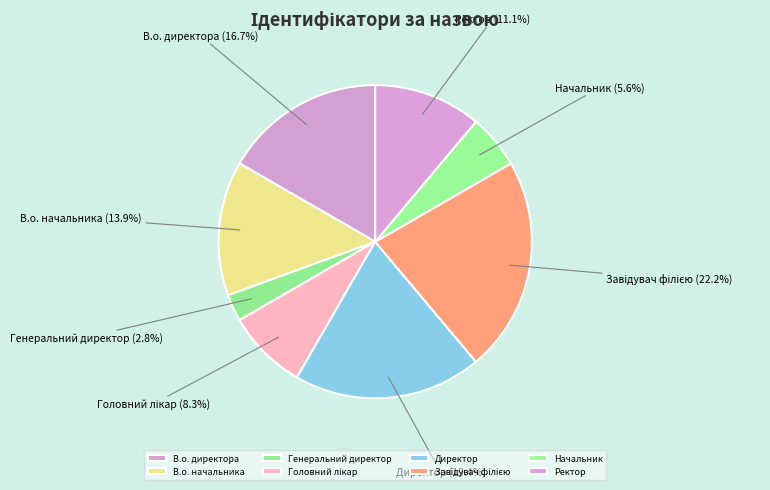

How many segments does this pie chart have?

8